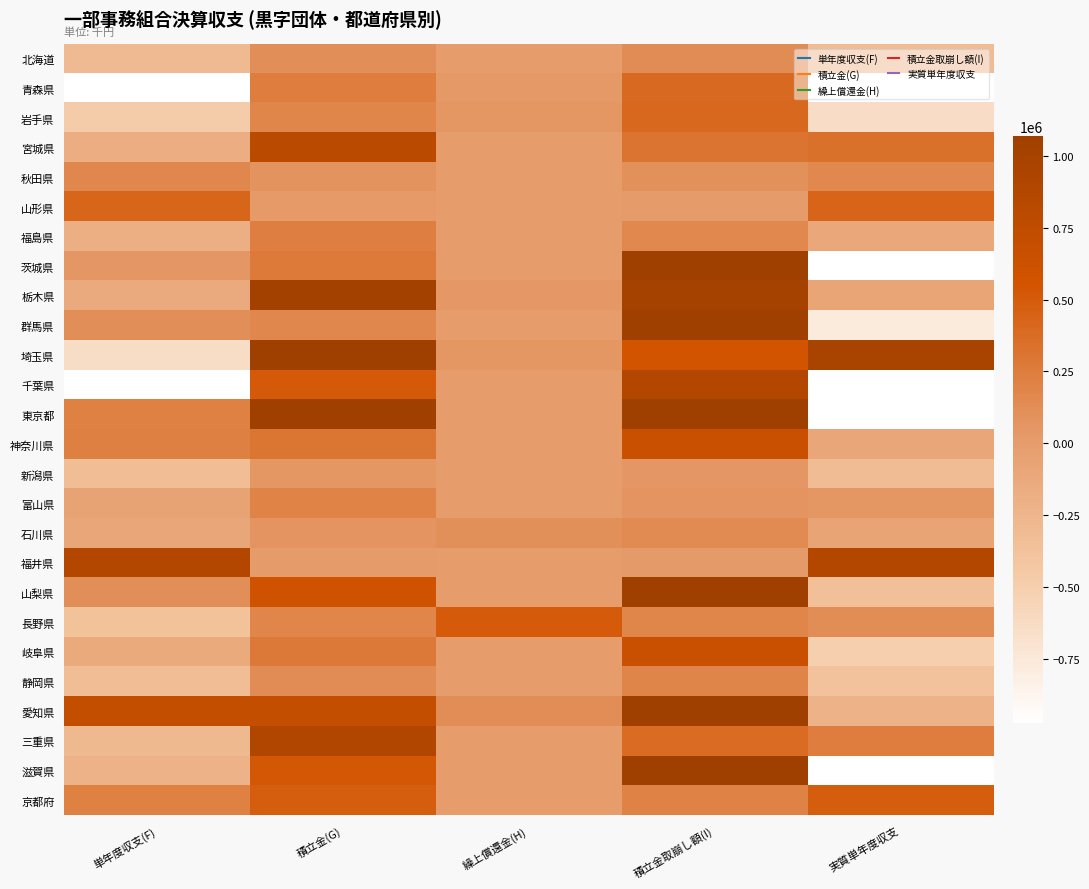

Reading right to left, extract all data points from this chart.

北海道: 実質単年度収支=-312516	積立金取崩し額(I)=127983	繰上償還金(H)=98	積立金(G)=110945	単年度収支(F)=-295576
青森県: 実質単年度収支=-2133721	積立金取崩し額(I)=393043	繰上償還金(H)=33938	積立金(G)=244159	単年度収支(F)=-2018775
岩手県: 実質単年度収支=-636162	積立金取崩し額(I)=403218	繰上償還金(H)=59367	積立金(G)=179574	単年度収支(F)=-471885
宮城県: 実質単年度収支=337375	積立金取崩し額(I)=311486	繰上償還金(H)=0	積立金(G)=809310	単年度収支(F)=-160449
秋田県: 実質単年度収支=158970	積立金取崩し額(I)=95667	繰上償還金(H)=0	積立金(G)=83746	単年度収支(F)=170891
山形県: 実質単年度収支=436224	積立金取崩し額(I)=14646	繰上償還金(H)=0	積立金(G)=30355	単年度収支(F)=420515
福島県: 実質単年度収支=-117549	積立金取崩し額(I)=162103	繰上償還金(H)=0	積立金(G)=232554	単年度収支(F)=-188000
茨城県: 実質単年度収支=-2628882	積立金取崩し額(I)=2948377	繰上償還金(H)=0	積立金(G)=268447	単年度収支(F)=51048
栃木県: 実質単年度収支=-83445	積立金取崩し額(I)=1002149	繰上償還金(H)=40436	積立金(G)=1021963	単年度収支(F)=-143695
群馬県: 実質単年度収支=-779087	積立金取崩し額(I)=1066779	繰上償還金(H)=0	積立金(G)=169657	単年度収支(F)=118035
埼玉県: 実質単年度収支=987106	積立金取崩し額(I)=561960	繰上償還金(H)=57551	積立金(G)=2135770	単年度収支(F)=-644255
千葉県: 実質単年度収支=-1478114	積立金取崩し額(I)=862944	繰上償還金(H)=0	積立金(G)=516997	単年度収支(F)=-1132167
東京都: 実質単年度収支=-1143372	積立金取崩し額(I)=8973101	繰上償還金(H)=0	積立金(G)=7607873	単年度収支(F)=221856
神奈川県: 実質単年度収支=-111580	積立金取崩し額(I)=647957	繰上償還金(H)=0	積立金(G)=308448	単年度収支(F)=227929
新潟県: 実質単年度収支=-312785	積立金取崩し額(I)=48548	繰上償還金(H)=0	積立金(G)=57838	単年度収支(F)=-322075
富山県: 実質単年度収支=58280	積立金取崩し額(I)=71100	繰上償還金(H)=0	積立金(G)=200372	単年度収支(F)=-70992
石川県: 実質単年度収支=-74100	積立金取崩し額(I)=150085	繰上償還金(H)=104587	積立金(G)=77616	単年度収支(F)=-106218
福井県: 実質単年度収支=862196	積立金取崩し額(I)=20000	繰上償還金(H)=0	積立金(G)=11874	単年度収支(F)=870322
山梨県: 実質単年度収支=-353398	積立金取崩し額(I)=1067909	繰上償還金(H)=0	積立金(G)=601633	単年度収支(F)=112878
長野県: 実質単年度収支=124819	積立金取崩し額(I)=178877	繰上償還金(H)=496043	積立金(G)=181765	単年度収支(F)=-374112
岐阜県: 実質単年度収支=-507925	積立金取崩し額(I)=648570	繰上償還金(H)=0	積立金(G)=270302	単年度収支(F)=-129657
静岡県: 実質単年度収支=-382045	積立金取崩し額(I)=185174	繰上償還金(H)=0	積立金(G)=129044	単年度収支(F)=-325915
愛知県: 実質単年度収支=-216460	積立金取崩し額(I)=1728992	繰上償還金(H)=119453	積立金(G)=693326	単年度収支(F)=699753
三重県: 実質単年度収支=239943	積立金取崩し額(I)=376394	繰上償還金(H)=0	積立金(G)=903847	単年度収支(F)=-287510
滋賀県: 実質単年度収支=-3388801	積立金取崩し額(I)=3704826	繰上償還金(H)=0	積立金(G)=530989	単年度収支(F)=-214964
京都府: 実質単年度収支=481883	積立金取崩し額(I)=211723	繰上償還金(H)=0	積立金(G)=478804	単年度収支(F)=214802